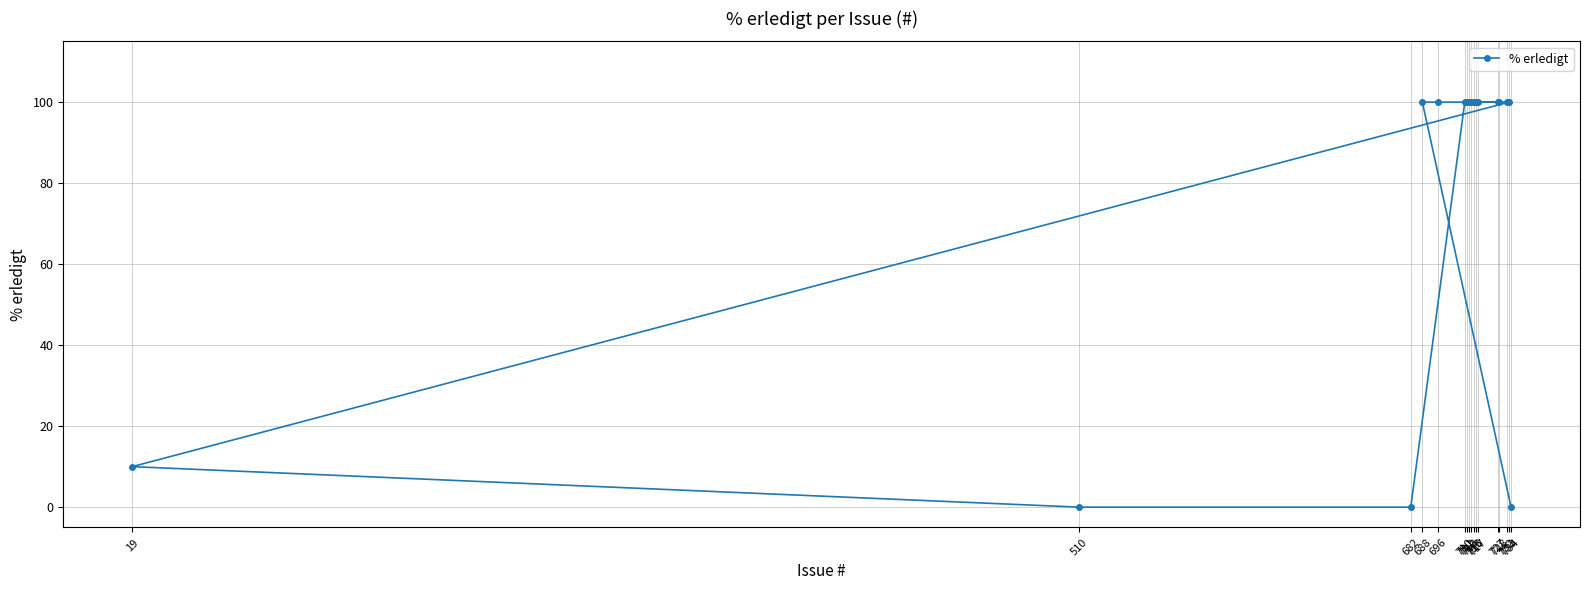

List the labels in order of value, largest first.

688, 696, 711, 713, 715, 716, 717, 728, 732, 733, 710, 712, 727, 19, 734, 510, 682